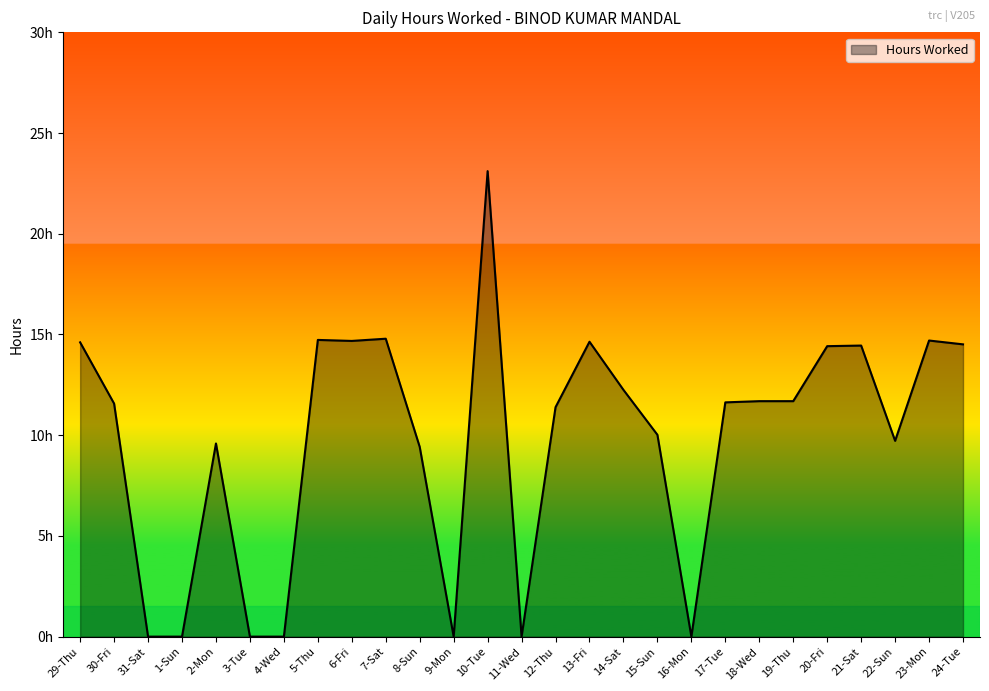

Is this an area chart (filled region under the line)?

Yes